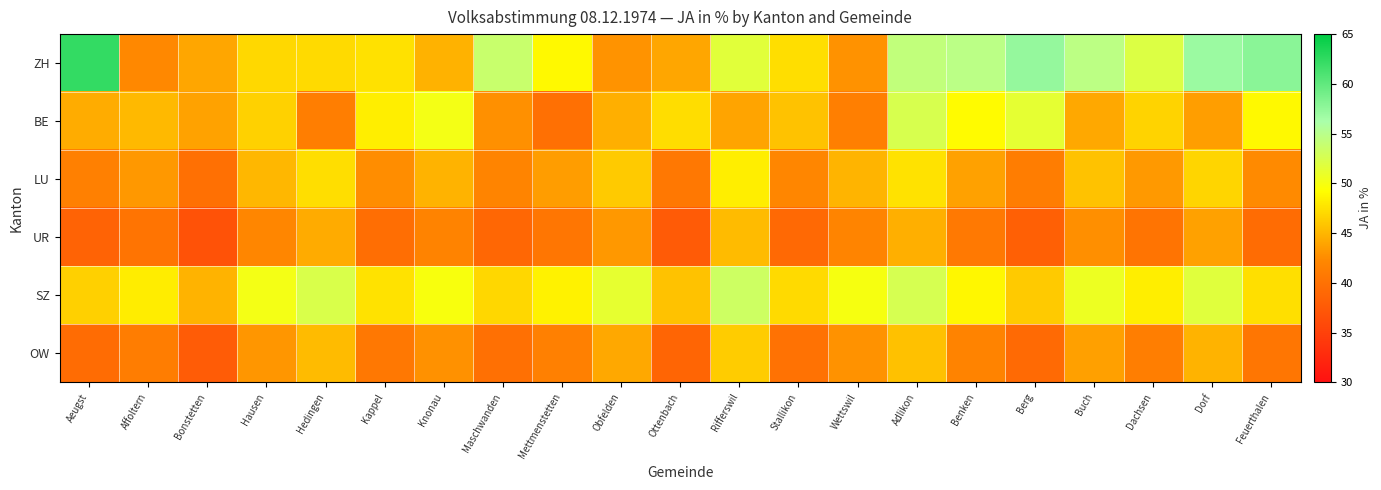

At how many categories does at least one series exceed 42?

21